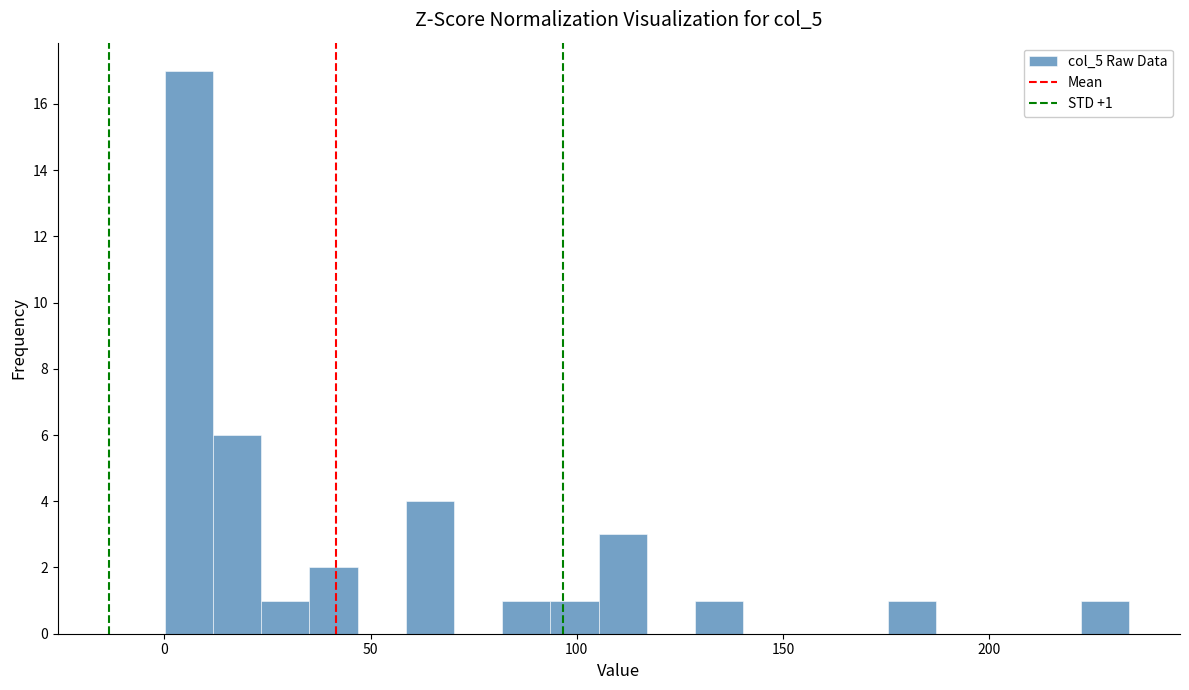

Read against the x-axis, roughly where is the centre of the tallest bar?

5